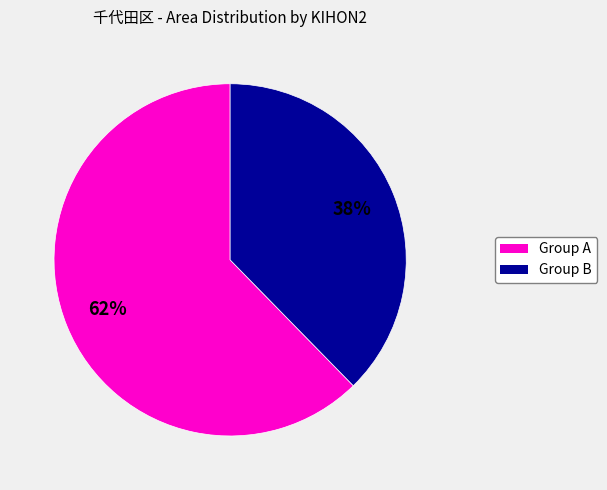

To the nearest percent, what is the average slice percentage?

50%